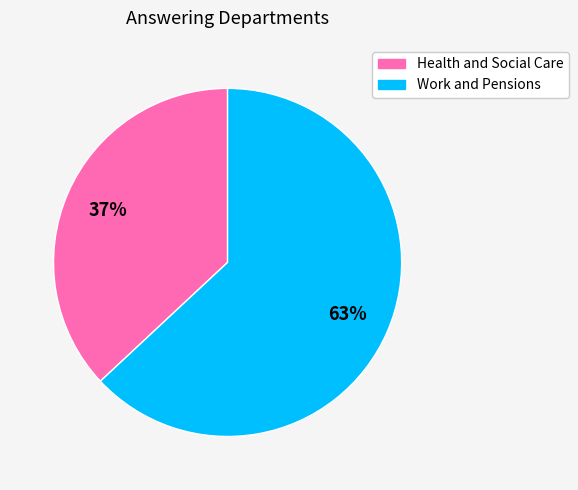

Which slice is the largest?

Work and Pensions